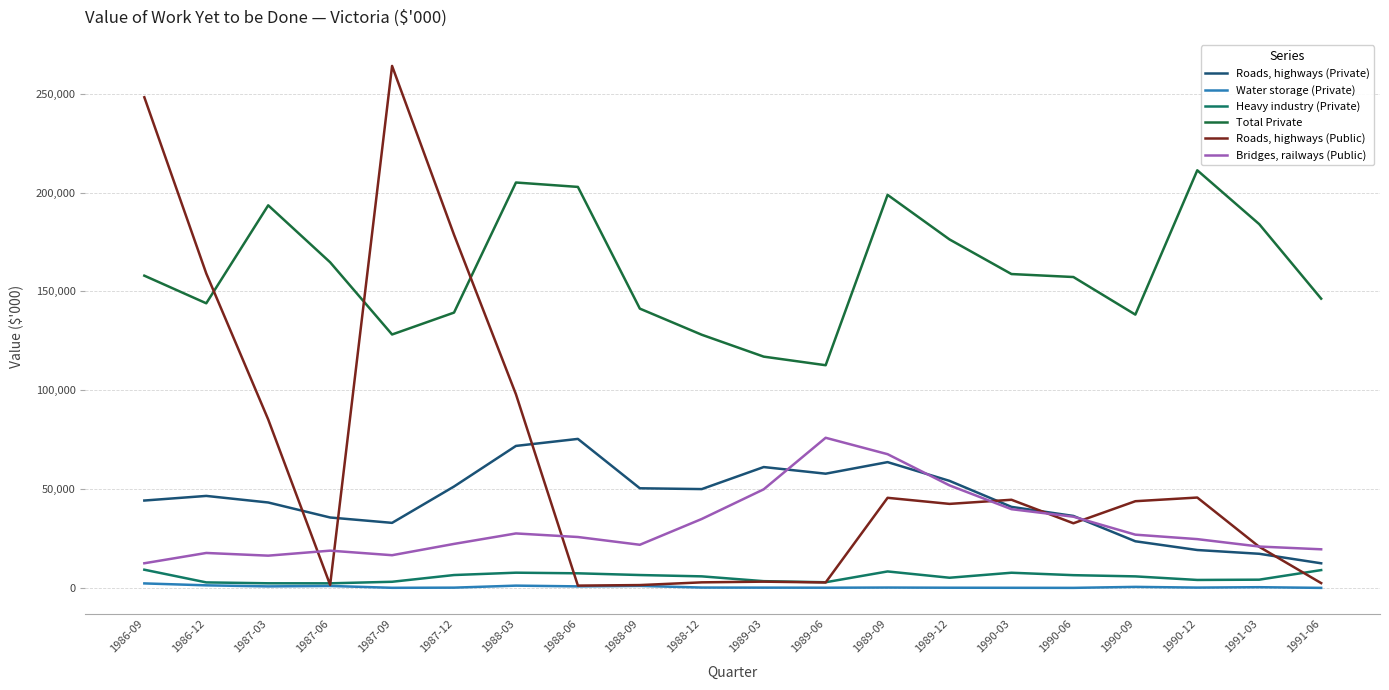

At 1989-09, list the series in order from largest to smallest.

Total Private, Bridges, railways (Public), Roads, highways (Private), Roads, highways (Public), Heavy industry (Private), Water storage (Private)